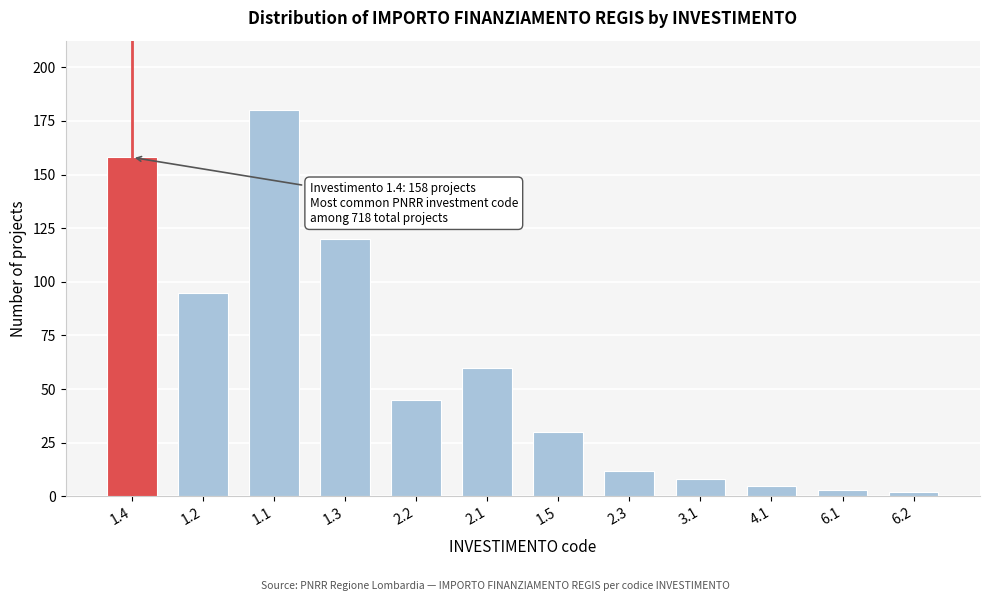

Reading right to left, transcribe all the data shown in this chart.

6.2=2	6.1=3	4.1=5	3.1=8	2.3=12	1.5=30	2.1=60	2.2=45	1.3=120	1.1=180	1.2=95	1.4=158